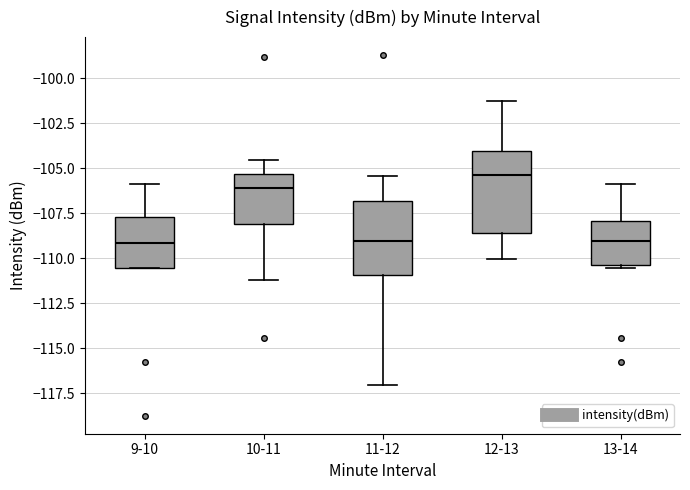

Reading left to right, read every box against the y-axis: the position of its median line, the range the box covers, and the ends of its whiskers. The values are not printed on the chart, so give them approximately, as read against the axis.

9-10: median -109.0, box -110.5 to -107.5, whiskers -110.5 to -106.0
10-11: median -106.0, box -108.0 to -105.5, whiskers -111.0 to -104.5
11-12: median -109.0, box -111.0 to -107.0, whiskers -117.0 to -105.5
12-13: median -105.5, box -108.5 to -104.0, whiskers -110.0 to -101.5
13-14: median -109.0, box -110.5 to -108.0, whiskers -110.5 (just below the box's lower edge) to -106.0